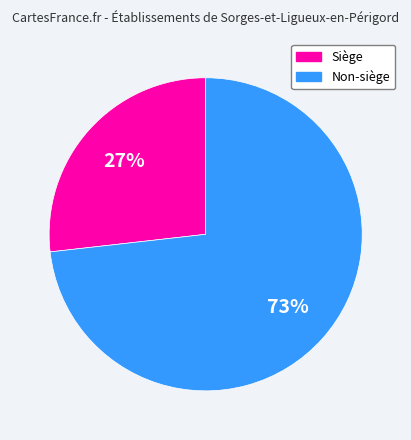

Is there a majority slice in this chart?

Yes